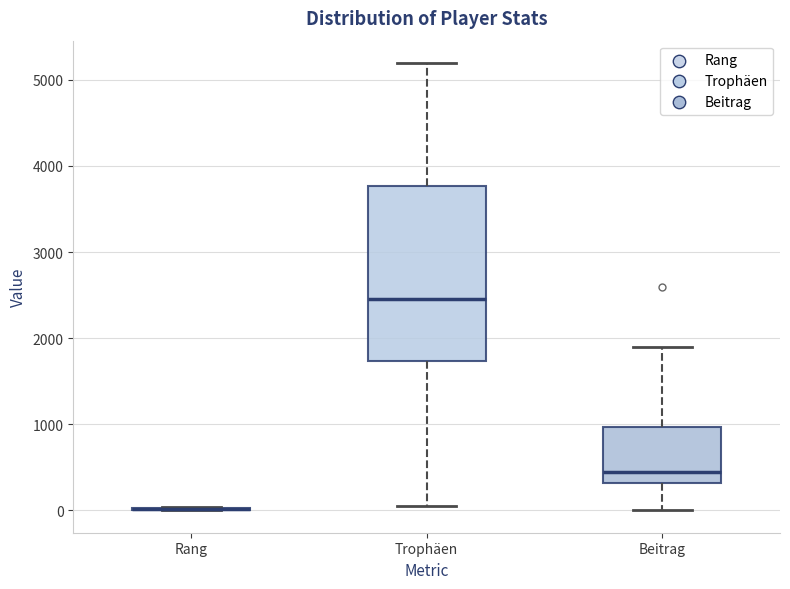

Reading left to right, read every box against the y-axis: the position of its median line, the range the box covers, and the ends of its whiskers. The values are not printed on the chart, so give them approximately, as read against the axis.

Rang: box collapsed to a line at 0, whiskers 0 to 0
Trophäen: median 2500, box 1700 to 3800, whiskers 100 to 5200
Beitrag: median 400, box 300 to 1000, whiskers 0 to 1900